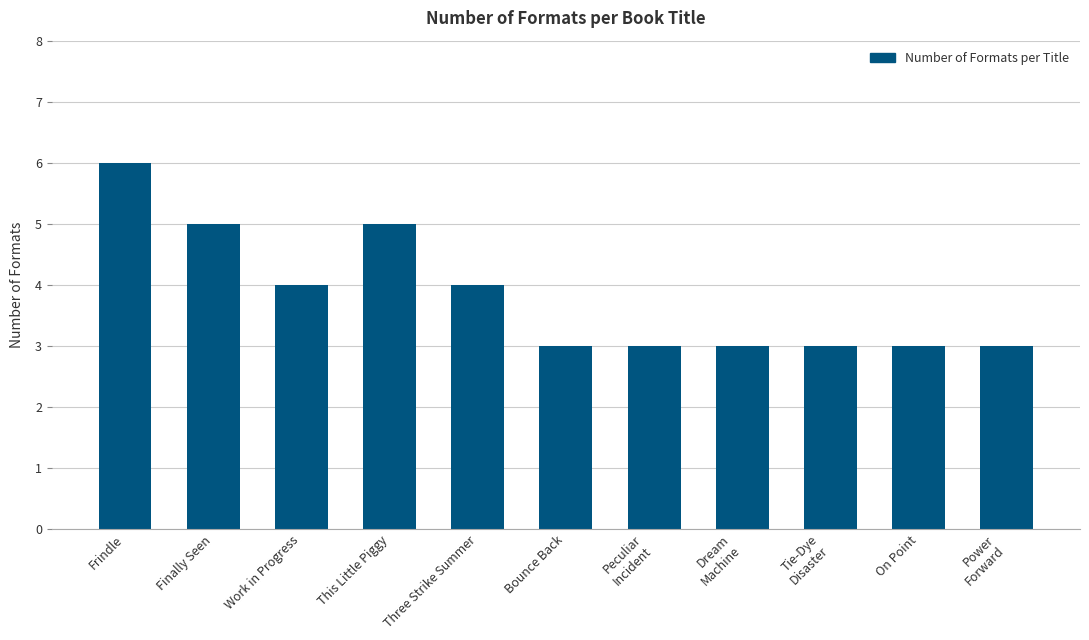

How many distinct data groups are displayed?

1